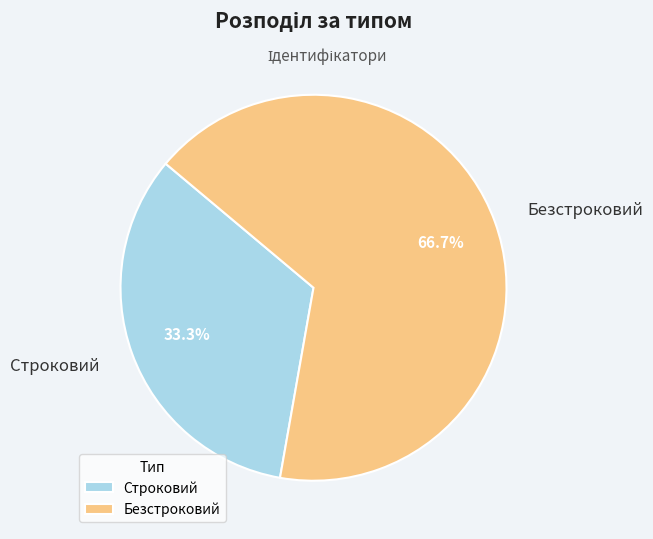

To the nearest percent, what percentage of the pie is Безстроковий?

67%